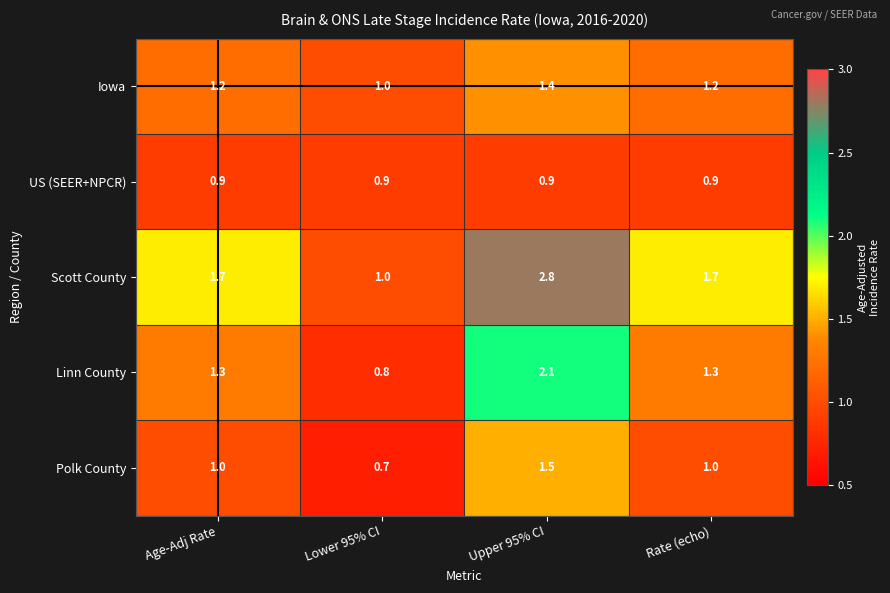

What is the maximum value shown in the chart?

2.8